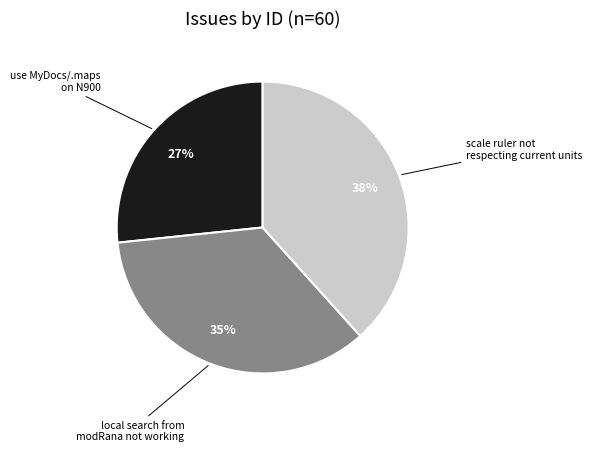

Does any single category account for the majority?

No